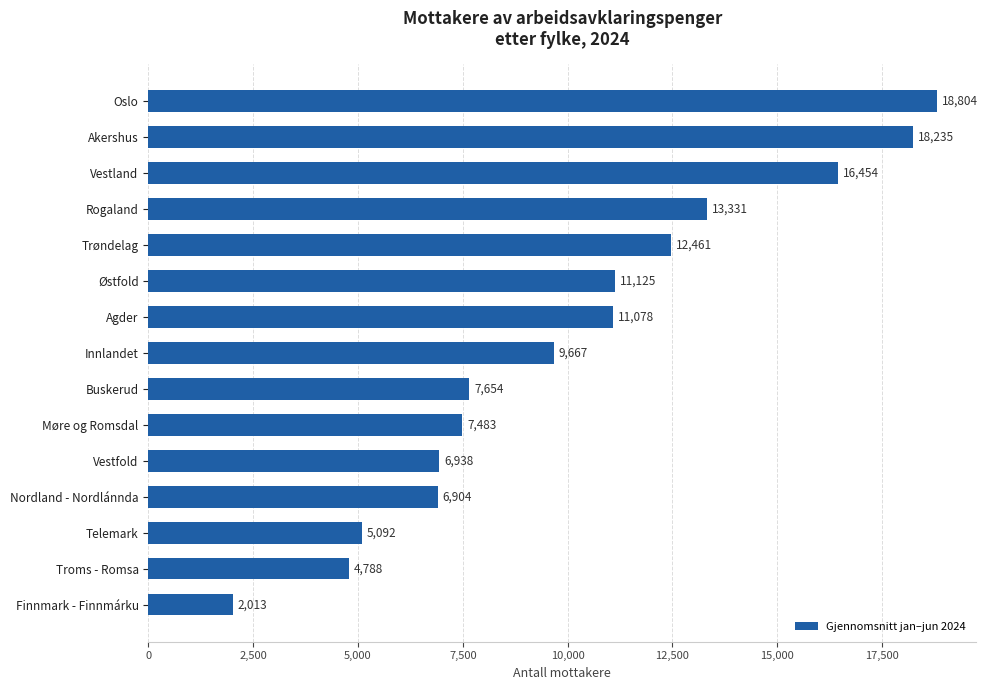

The value at Buskerud is 7653.7. True or false?

True